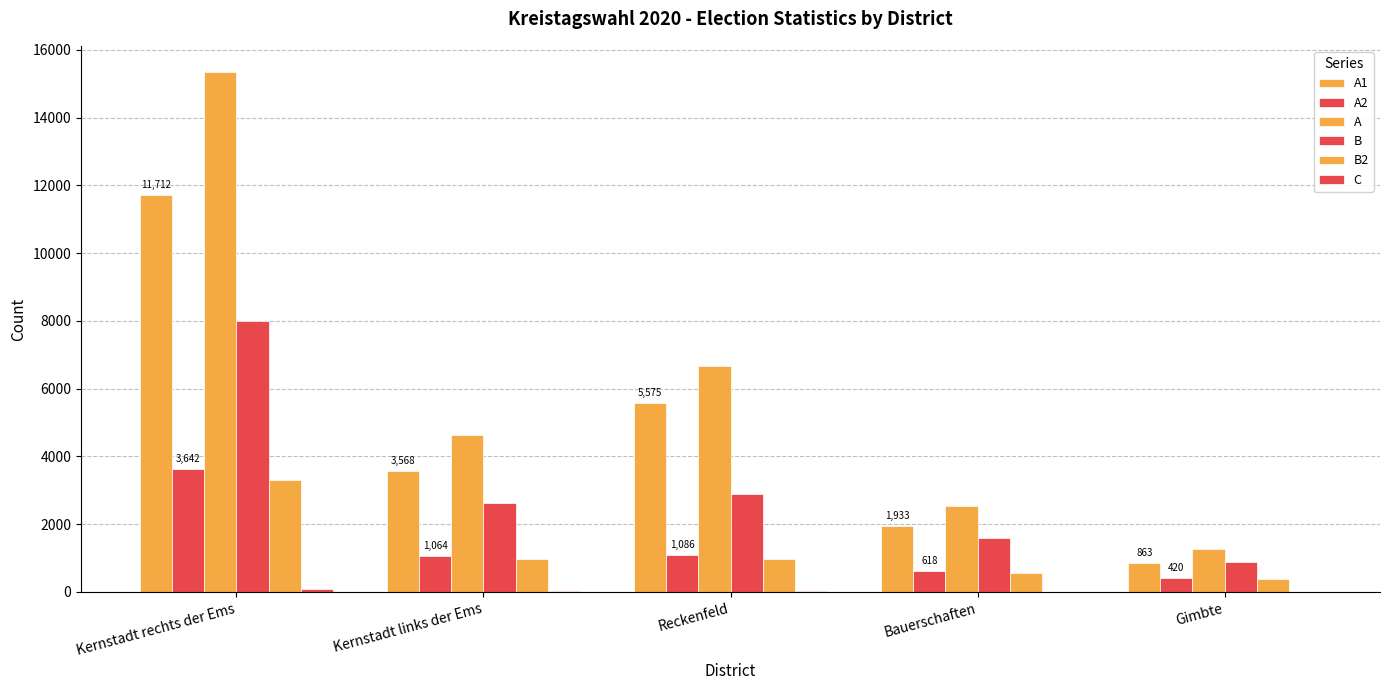

True or false: C has a value of 27 at Kernstadt links der Ems.

True